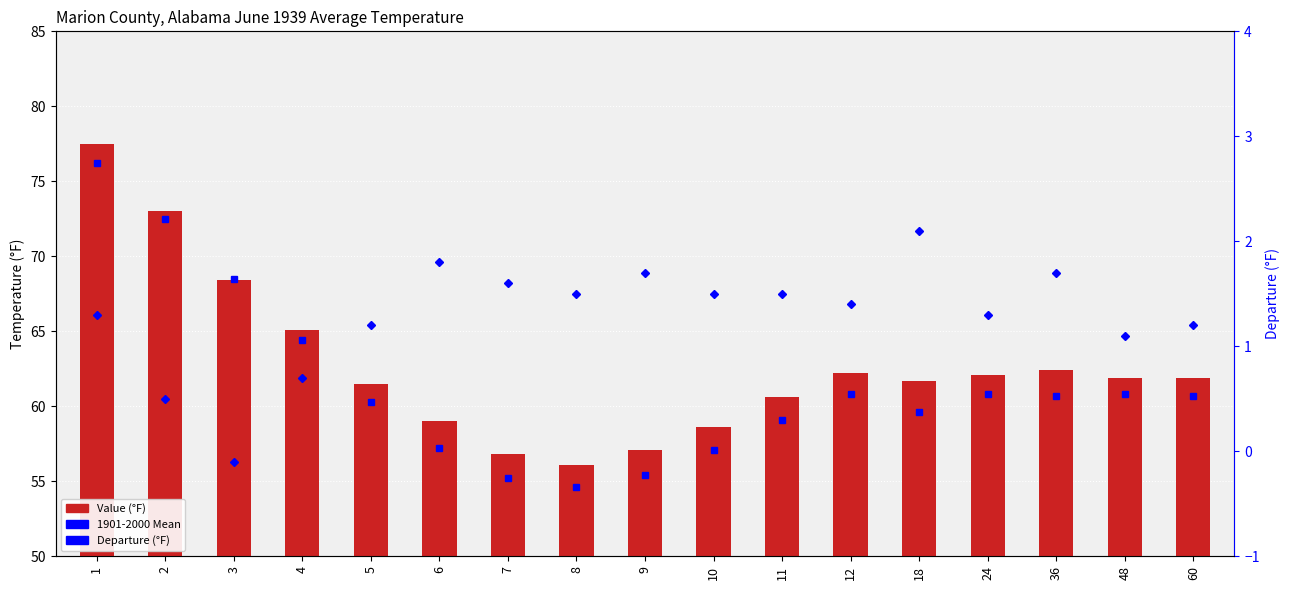

Reading left to right, transcribe all the data shown in this chart.

Value (°F): 77.5	73.0	68.4	65.1	61.5	59.0	56.8	56.1	57.1	58.6	60.6	62.2	61.7	62.1	62.4	61.9	61.9
Departure: 1.3	0.5	-0.1	0.7	1.2	1.8	1.6	1.5	1.7	1.5	1.5	1.4	2.1	1.3	1.7	1.1	1.2